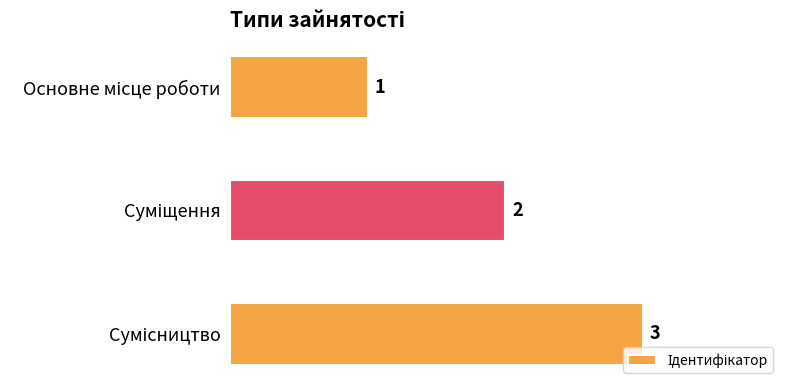

How many categories are shown in the chart?

3